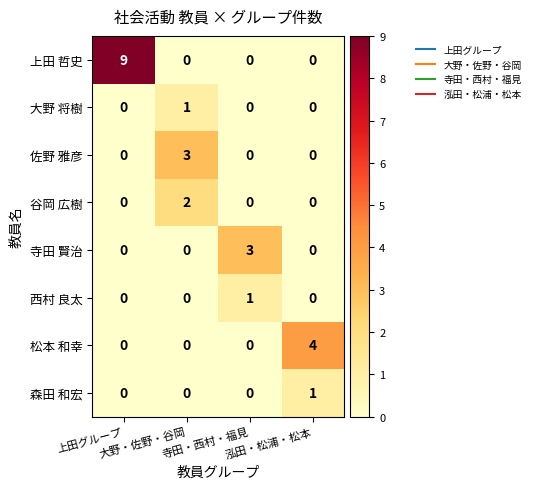

Which series has the widest spread of values?

上田 哲史